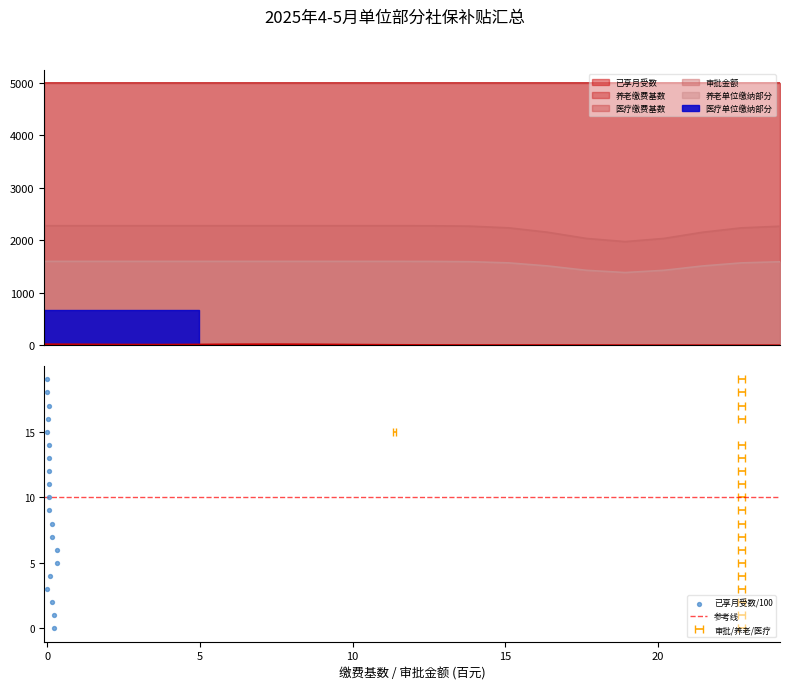

What is the total value across all series at 1?

14580.1